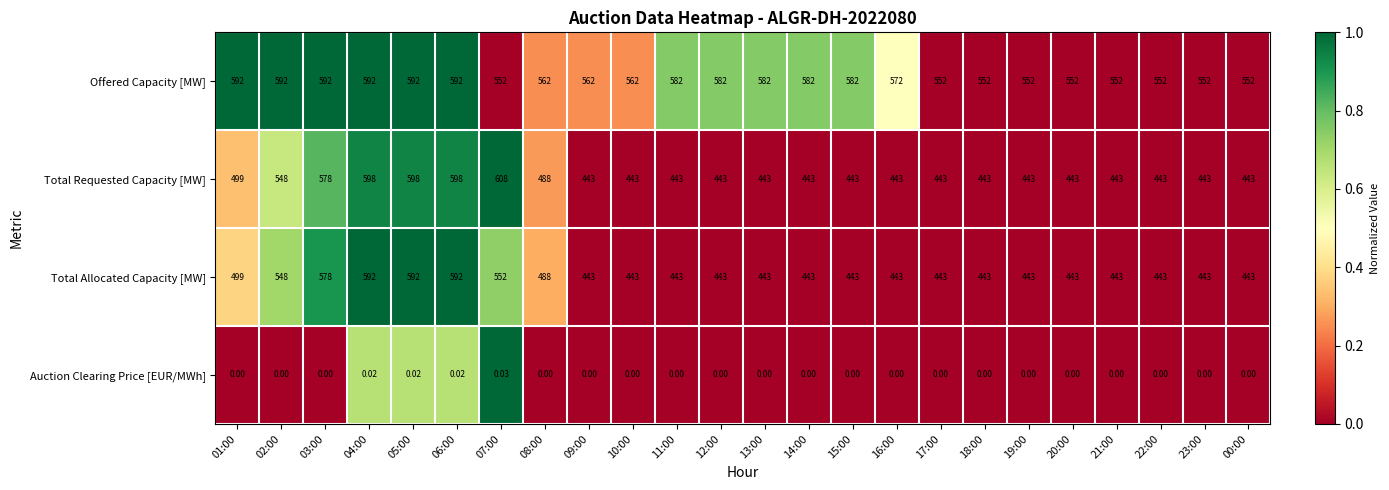

What is the total value across all series at 14:00?

1468.0